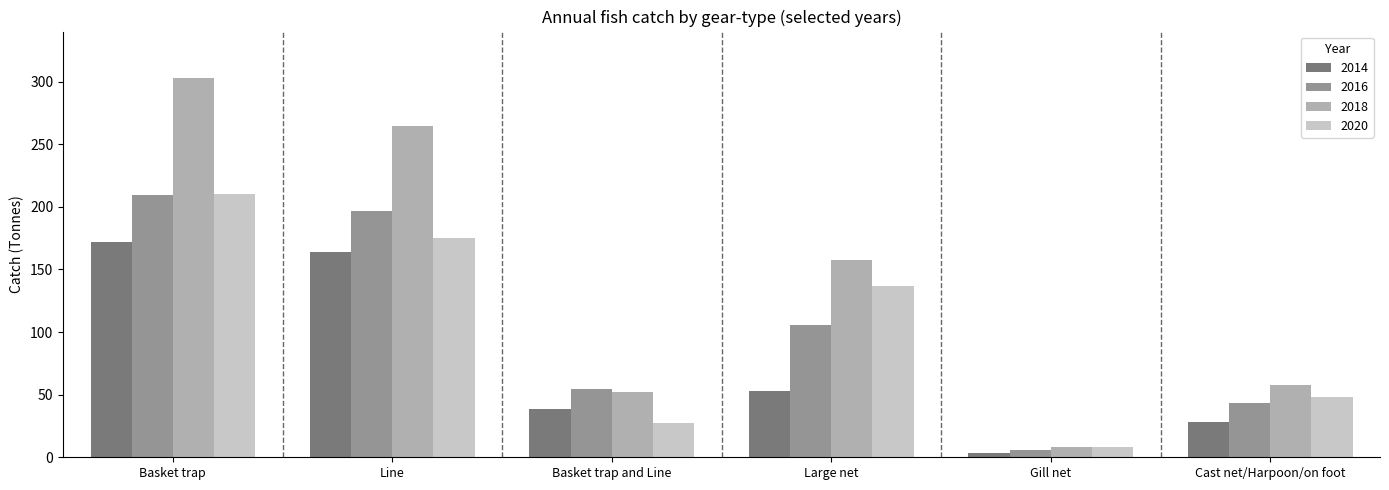

At which category is the sum across all series the highest?

Basket trap